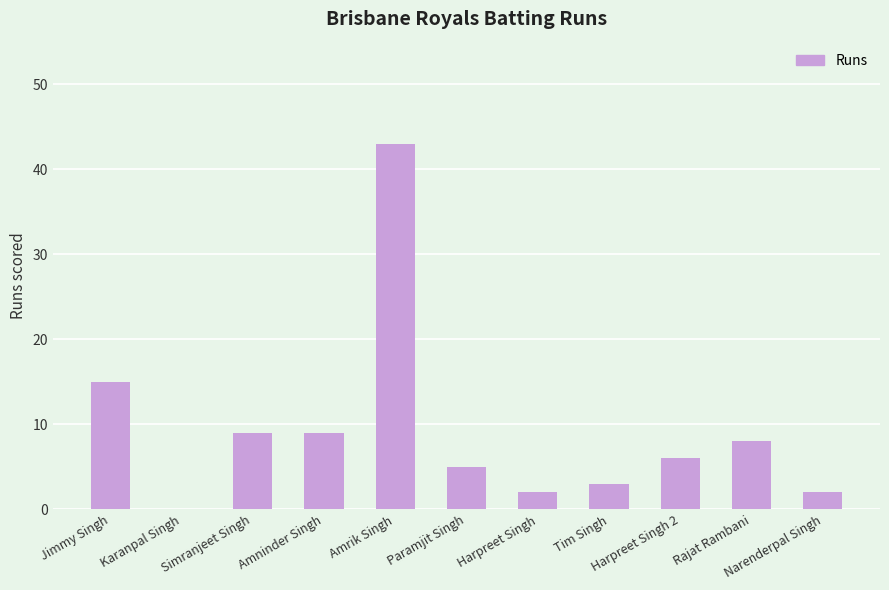

What is the difference between the values at Karanpal Singh and Amrik Singh?

43